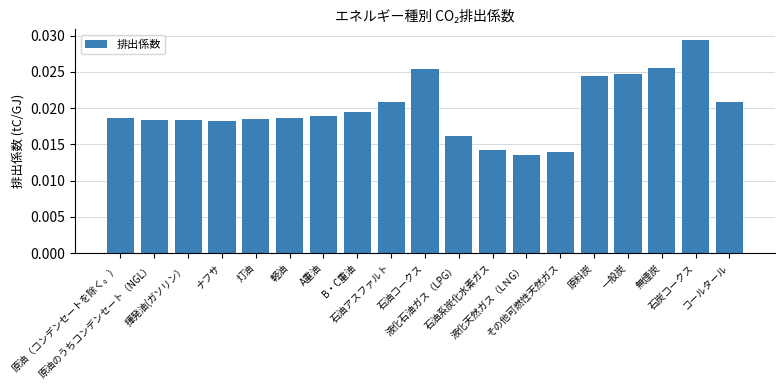

Are the bars grouped side by side (vs. stacked)?

No